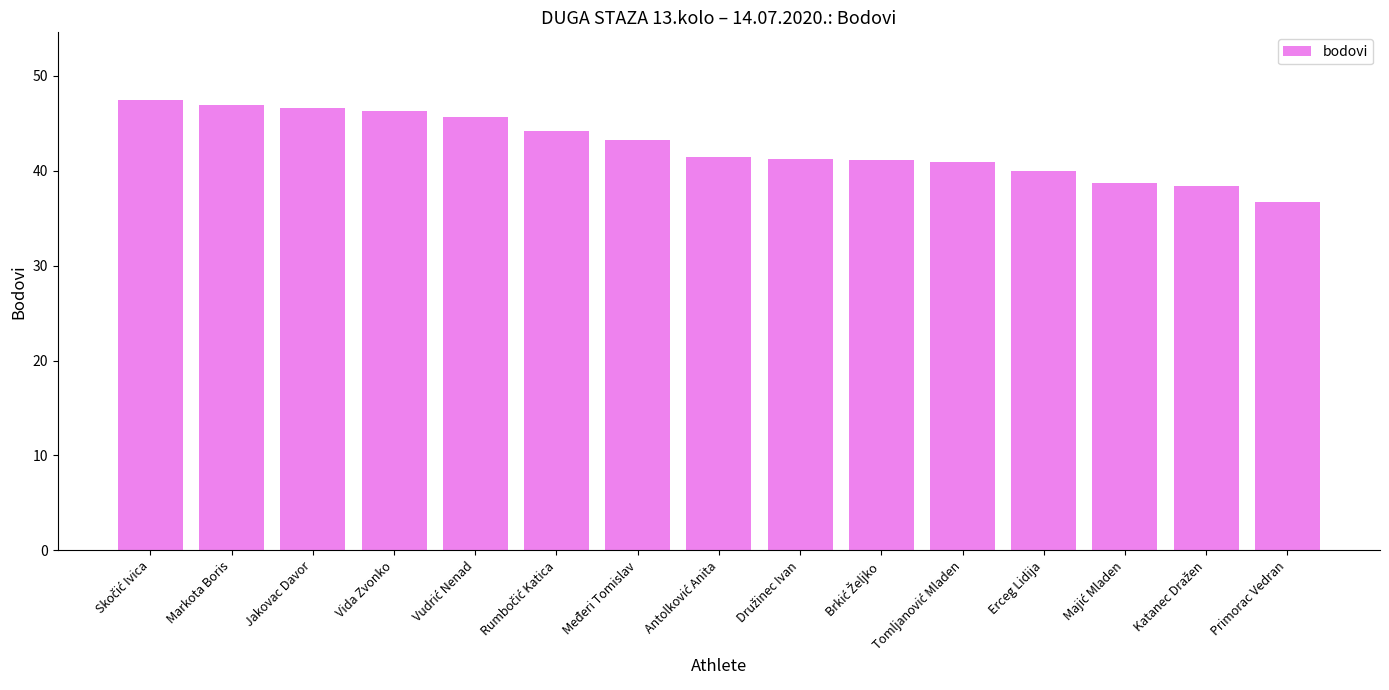

The value at Primorac Vedran is 17.6. True or false?

False